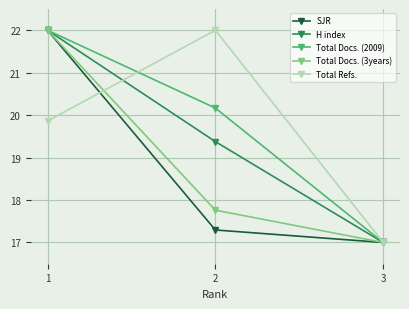

How many Total Refs. values are between 17 and 22?

3